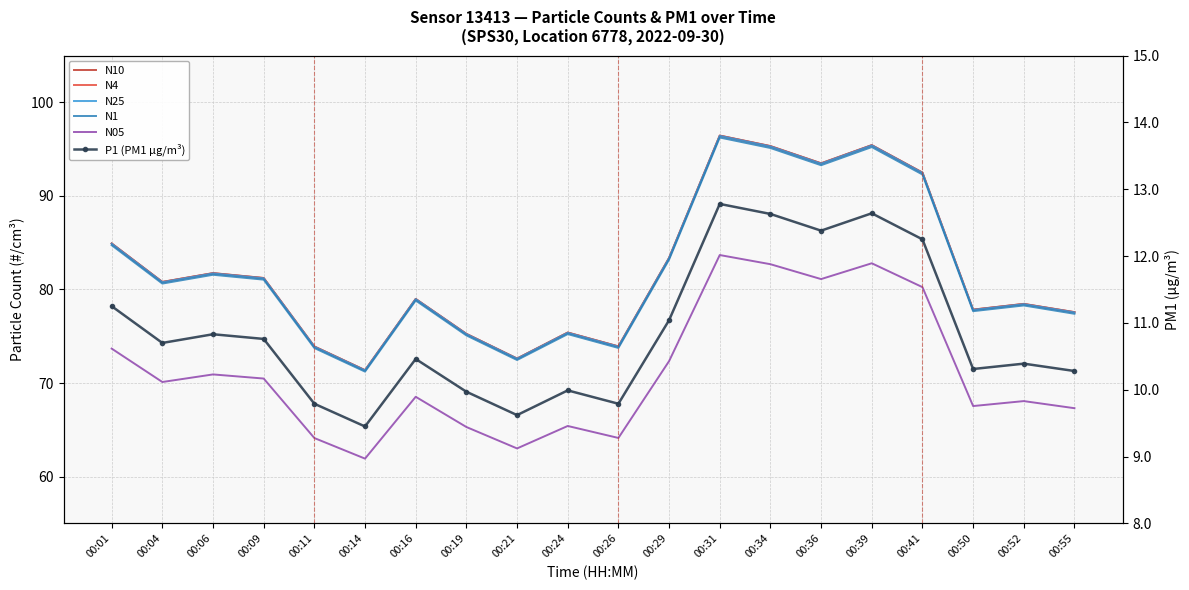

True or false: N05 has a value of 64.1 at 00:26.

True